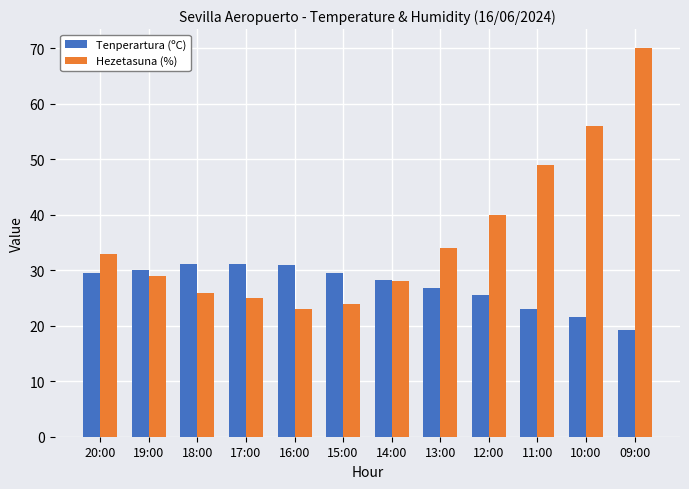

At which category does the chart reach its peak across all series?

09:00